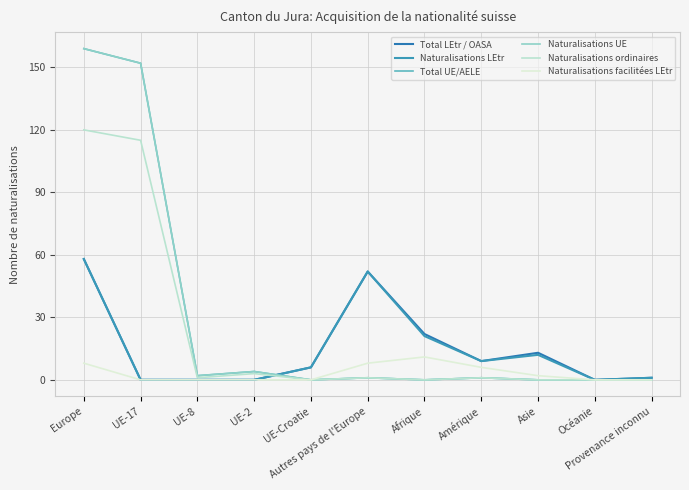

Does the chart have visible grid lines?

Yes